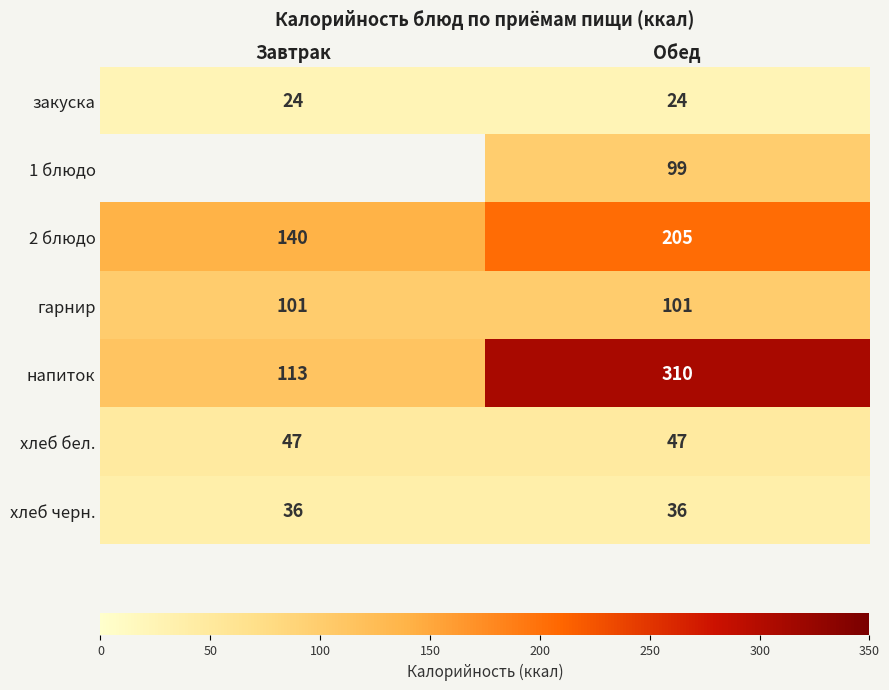

Where is 2 блюдо nearest to the value 172?

Завтрак